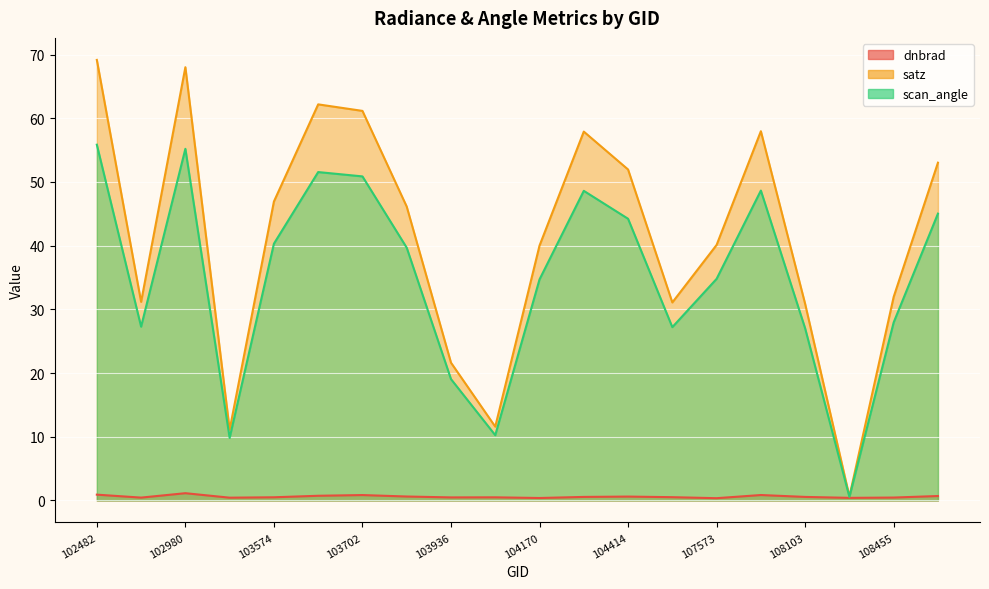

At which label is satz closest to 34?

108455